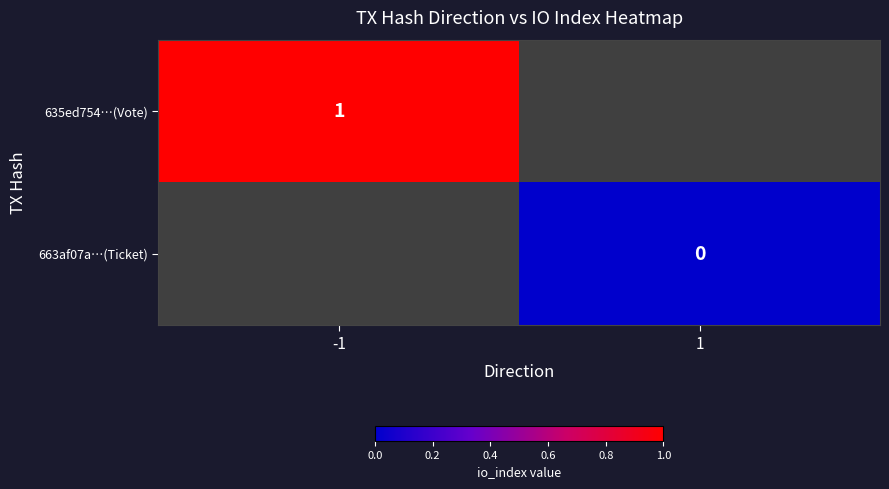

True or false: 635ed754…(Vote) has a value of 0 at -1.

False